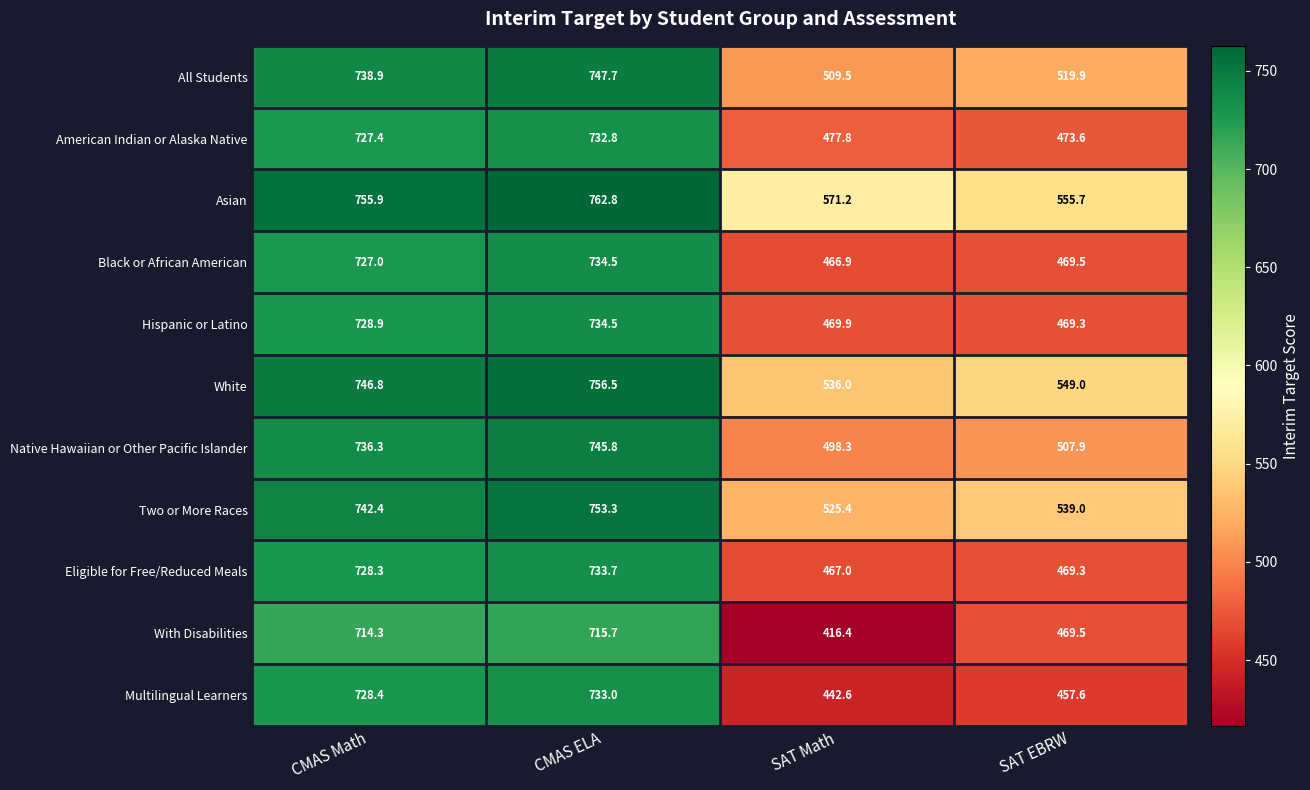

Read the Two or More Races value at CMAS Math.

742.4